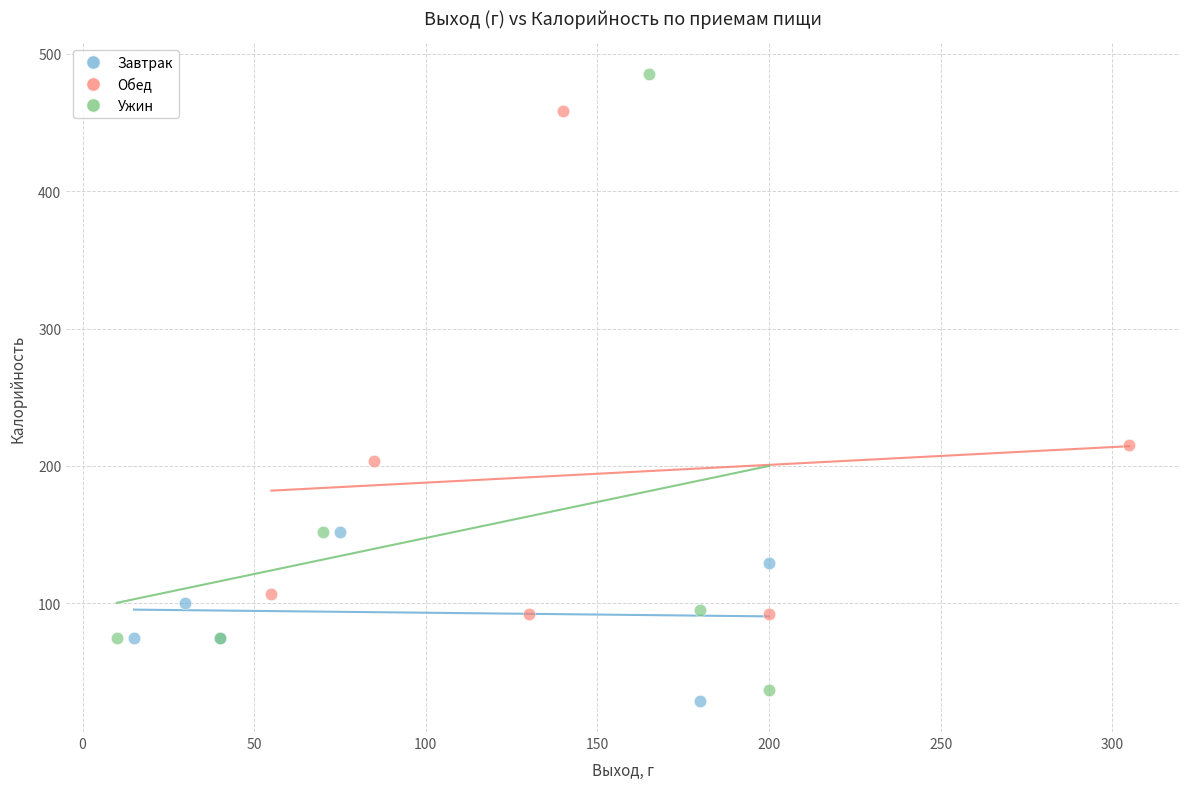

Which series has the widest spread of Y values?

Ужин